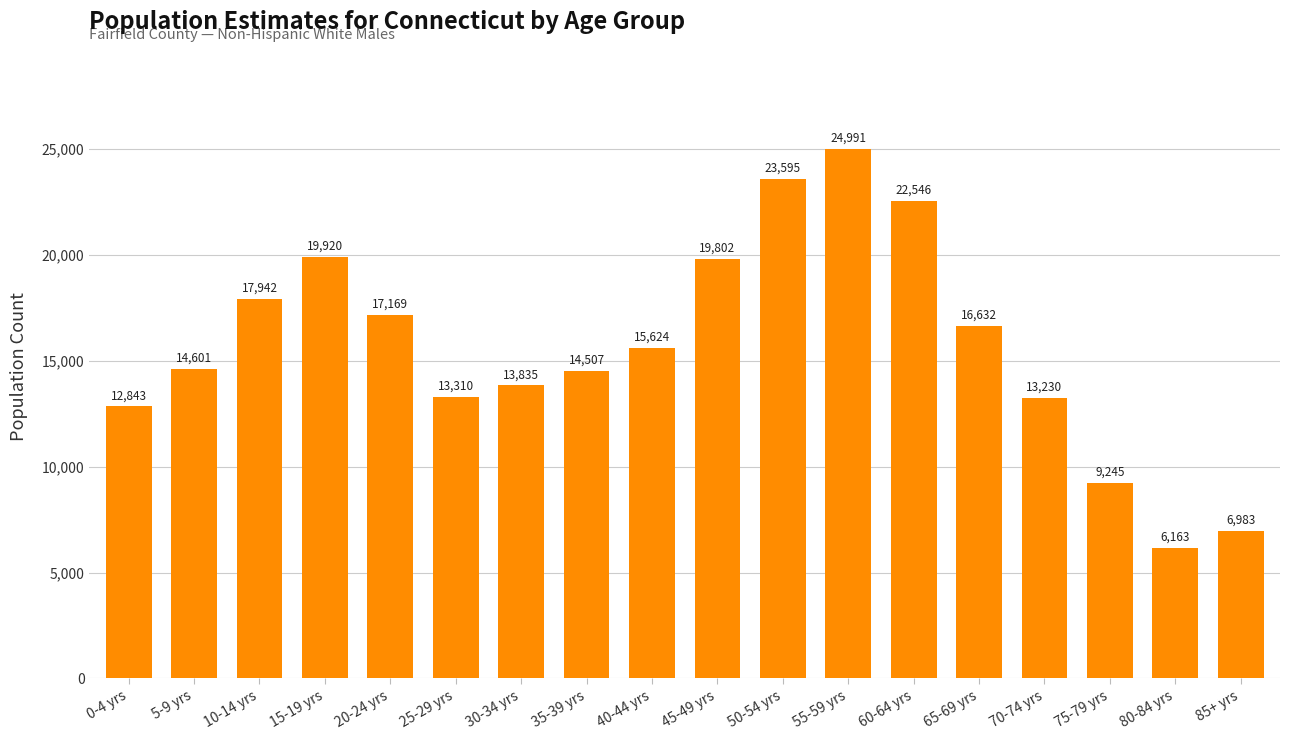

What position from the right is 65-69 yrs?

5